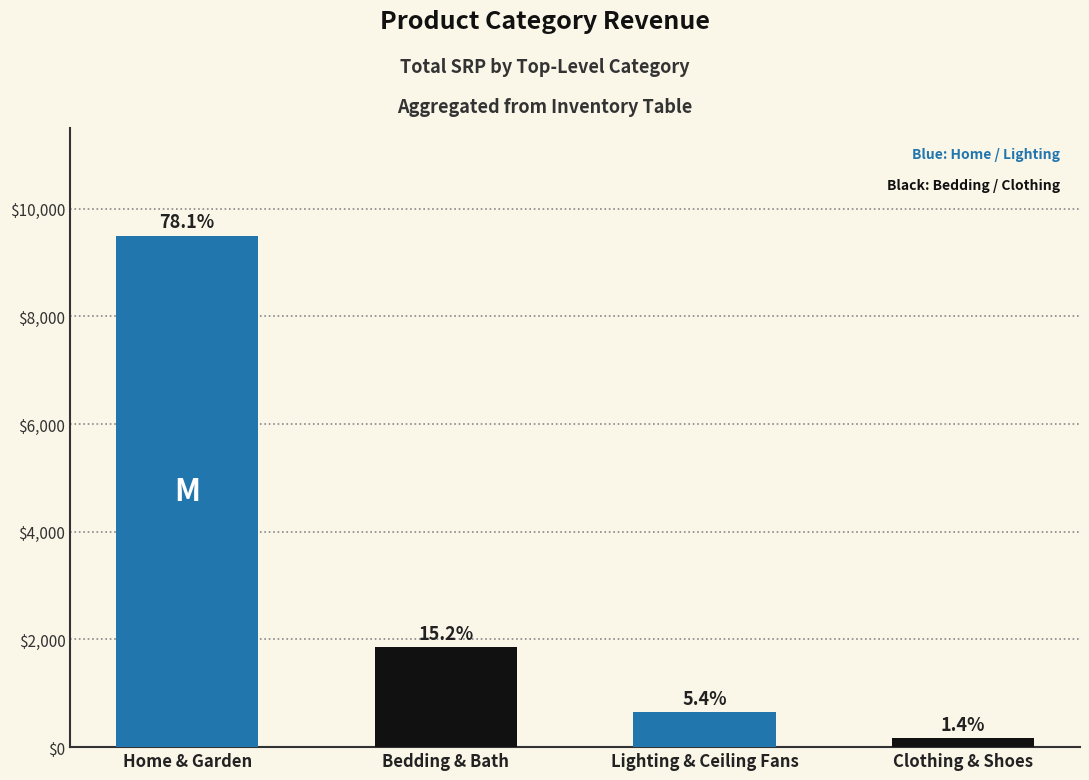

Between Bedding & Bath and Home & Garden, which is larger?

Home & Garden